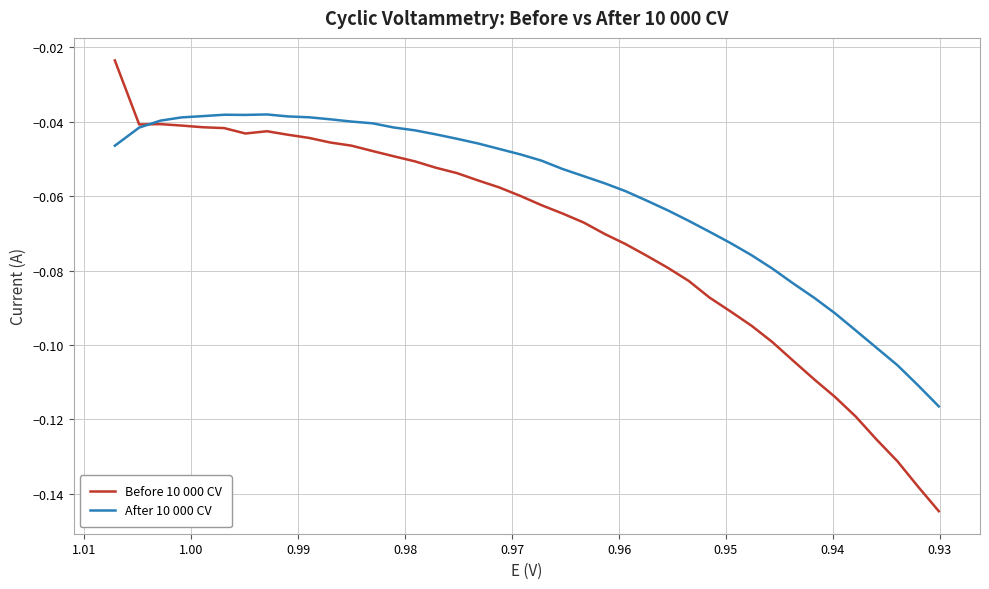

The value of After 10 000 CV at 0.98 is -0.1. True or false?

False